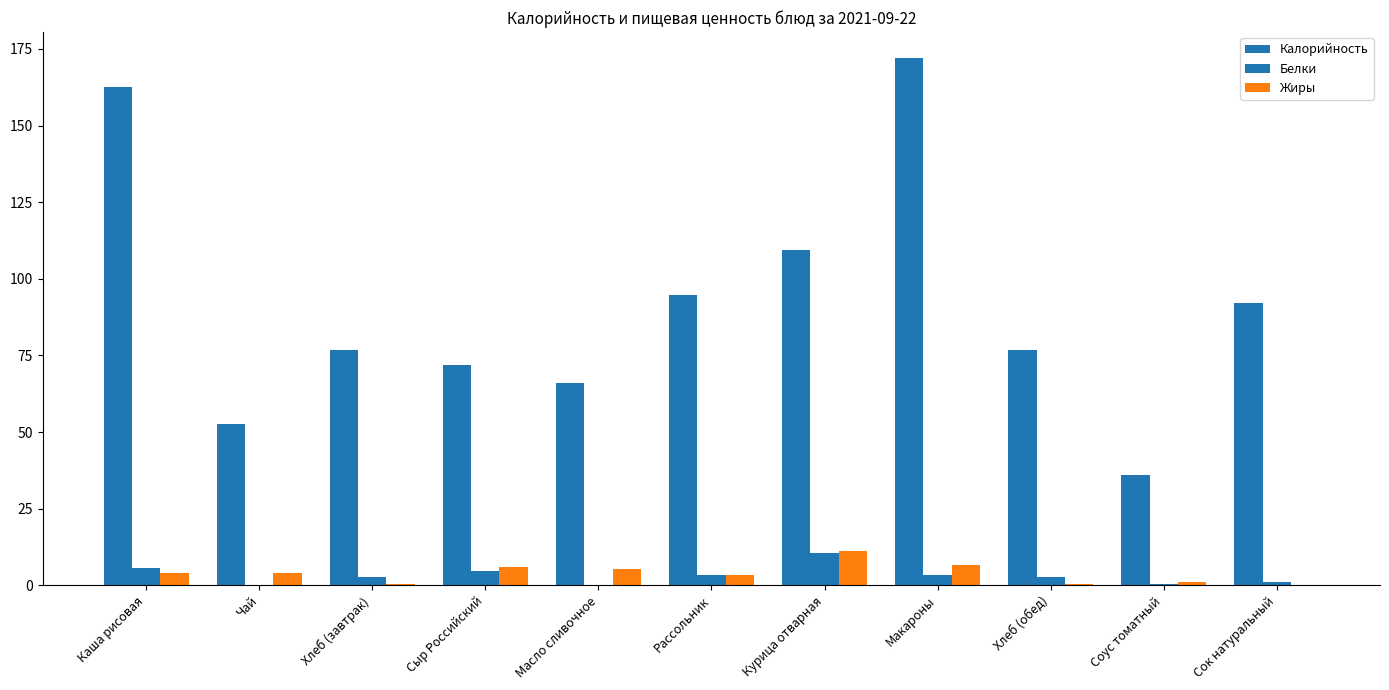

What position from the right is Макароны?

4